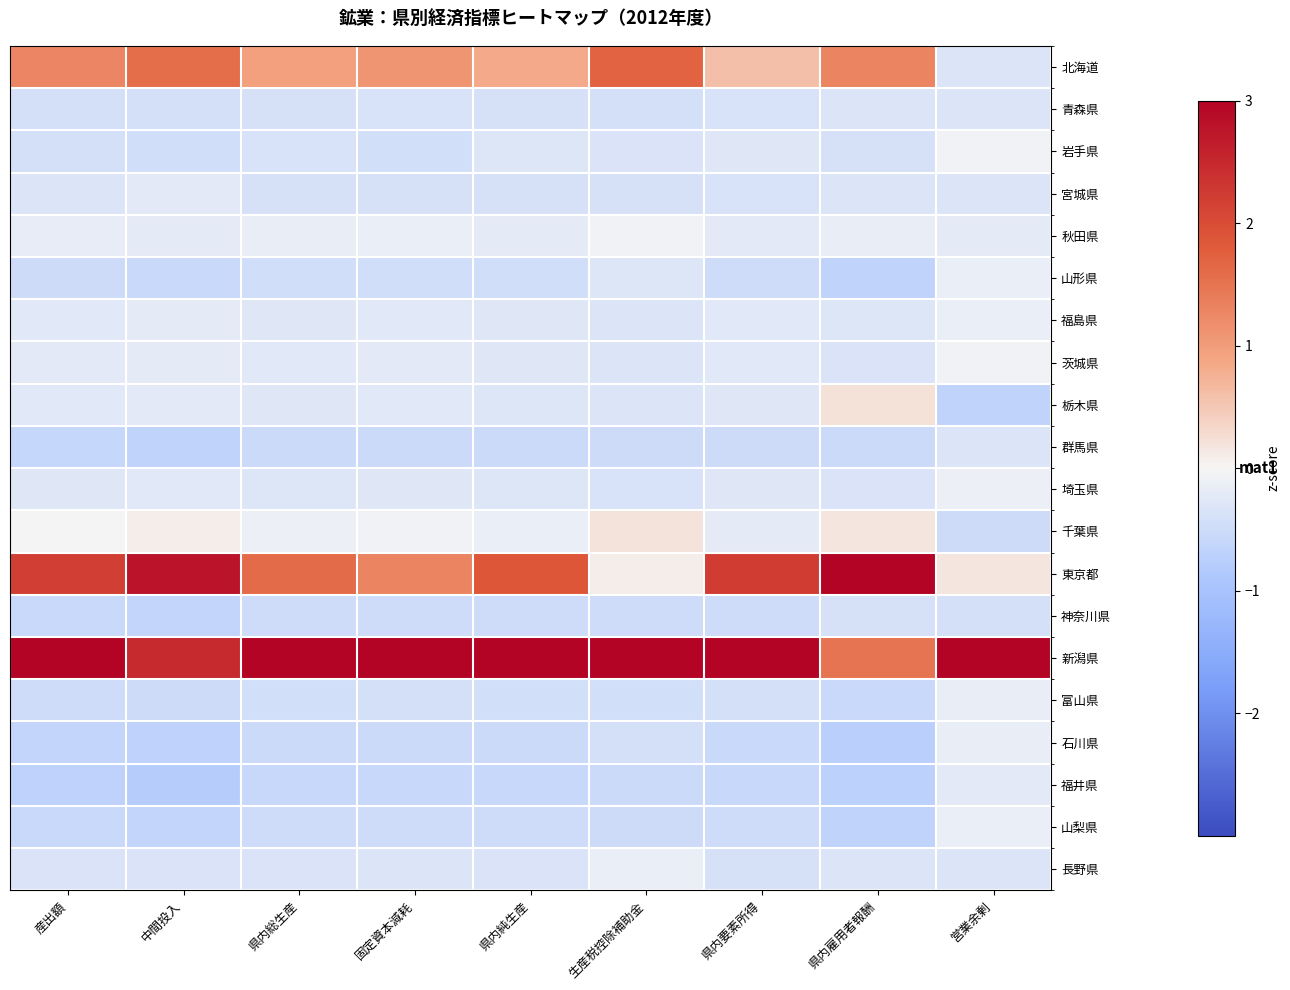

Reading left to right, extract all data points from this chart.

北海道: 産出額=1.3	中間投入=1.6	県内総生産=1.0	固定資本減耗=1.1	県内純生産=0.8	生産税控除補助金=1.7	県内要素所得=0.6	県内雇用者報酬=1.3	営業余剰=-0.3
青森県: 産出額=-0.4	中間投入=-0.4	県内総生産=-0.4	固定資本減耗=-0.4	県内純生産=-0.4	生産税控除補助金=-0.4	県内要素所得=-0.4	県内雇用者報酬=-0.3	営業余剰=-0.3
岩手県: 産出額=-0.4	中間投入=-0.5	県内総生産=-0.4	固定資本減耗=-0.4	県内純生産=-0.3	生産税控除補助金=-0.3	県内要素所得=-0.3	県内雇用者報酬=-0.4	営業余剰=-0.1
宮城県: 産出額=-0.3	中間投入=-0.2	県内総生産=-0.4	固定資本減耗=-0.4	県内純生産=-0.4	生産税控除補助金=-0.4	県内要素所得=-0.4	県内雇用者報酬=-0.3	営業余剰=-0.3
秋田県: 産出額=-0.2	中間投入=-0.2	県内総生産=-0.2	固定資本減耗=-0.1	県内純生産=-0.2	生産税控除補助金=-0.1	県内要素所得=-0.2	県内雇用者報酬=-0.2	営業余剰=-0.2
山形県: 産出額=-0.5	中間投入=-0.5	県内総生産=-0.5	固定資本減耗=-0.4	県内純生産=-0.5	生産税控除補助金=-0.3	県内要素所得=-0.5	県内雇用者報酬=-0.7	営業余剰=-0.1
福島県: 産出額=-0.2	中間投入=-0.2	県内総生産=-0.3	固定資本減耗=-0.2	県内純生産=-0.3	生産税控除補助金=-0.3	県内要素所得=-0.3	県内雇用者報酬=-0.3	営業余剰=-0.1
茨城県: 産出額=-0.2	中間投入=-0.2	県内総生産=-0.3	固定資本減耗=-0.2	県内純生産=-0.3	生産税控除補助金=-0.3	県内要素所得=-0.2	県内雇用者報酬=-0.4	営業余剰=-0.1
栃木県: 産出額=-0.2	中間投入=-0.2	県内総生産=-0.3	固定資本減耗=-0.2	県内純生産=-0.3	生産税控除補助金=-0.3	県内要素所得=-0.3	県内雇用者報酬=0.2	営業余剰=-0.7
群馬県: 産出額=-0.6	中間投入=-0.7	県内総生産=-0.5	固定資本減耗=-0.5	県内純生産=-0.5	生産税控除補助金=-0.5	県内要素所得=-0.5	県内雇用者報酬=-0.5	営業余剰=-0.3
埼玉県: 産出額=-0.3	中間投入=-0.3	県内総生産=-0.3	固定資本減耗=-0.3	県内純生産=-0.3	生産税控除補助金=-0.4	県内要素所得=-0.3	県内雇用者報酬=-0.3	営業余剰=-0.1
千葉県: 産出額=-0.0	中間投入=0.1	県内総生産=-0.1	固定資本減耗=-0.1	県内純生産=-0.1	生産税控除補助金=0.2	県内要素所得=-0.2	県内雇用者報酬=0.2	営業余剰=-0.5
東京都: 産出額=2.2	中間投入=2.8	県内総生産=1.6	固定資本減耗=1.3	県内純生産=1.9	生産税控除補助金=0.1	県内要素所得=2.2	県内雇用者報酬=3.5	営業余剰=0.2
神奈川県: 産出額=-0.6	中間投入=-0.6	県内総生産=-0.5	固定資本減耗=-0.5	県内純生産=-0.5	生産税控除補助金=-0.5	県内要素所得=-0.5	県内雇用者報酬=-0.4	営業余剰=-0.4
新潟県: 産出額=3.2	中間投入=2.5	県内総生産=3.7	固定資本減耗=3.8	県内純生産=3.6	生産税控除補助金=3.8	県内要素所得=3.5	県内雇用者報酬=1.5	営業余剰=4.3
富山県: 産出額=-0.5	中間投入=-0.5	県内総生産=-0.4	固定資本減耗=-0.4	県内純生産=-0.4	生産税控除補助金=-0.4	県内要素所得=-0.4	県内雇用者報酬=-0.5	営業余剰=-0.1
石川県: 産出額=-0.6	中間投入=-0.7	県内総生産=-0.5	固定資本減耗=-0.5	県内純生産=-0.5	生産税控除補助金=-0.4	県内要素所得=-0.5	県内雇用者報酬=-0.7	営業余剰=-0.2
福井県: 産出額=-0.7	中間投入=-0.8	県内総生産=-0.6	固定資本減耗=-0.6	県内純生産=-0.6	生産税控除補助金=-0.5	県内要素所得=-0.6	県内雇用者報酬=-0.7	営業余剰=-0.2
山梨県: 産出額=-0.6	中間投入=-0.6	県内総生産=-0.5	固定資本減耗=-0.5	県内純生産=-0.5	生産税控除補助金=-0.5	県内要素所得=-0.5	県内雇用者報酬=-0.7	営業余剰=-0.1
長野県: 産出額=-0.3	中間投入=-0.3	県内総生産=-0.3	固定資本減耗=-0.3	県内純生産=-0.3	生産税控除補助金=-0.1	県内要素所得=-0.4	県内雇用者報酬=-0.3	営業余剰=-0.3